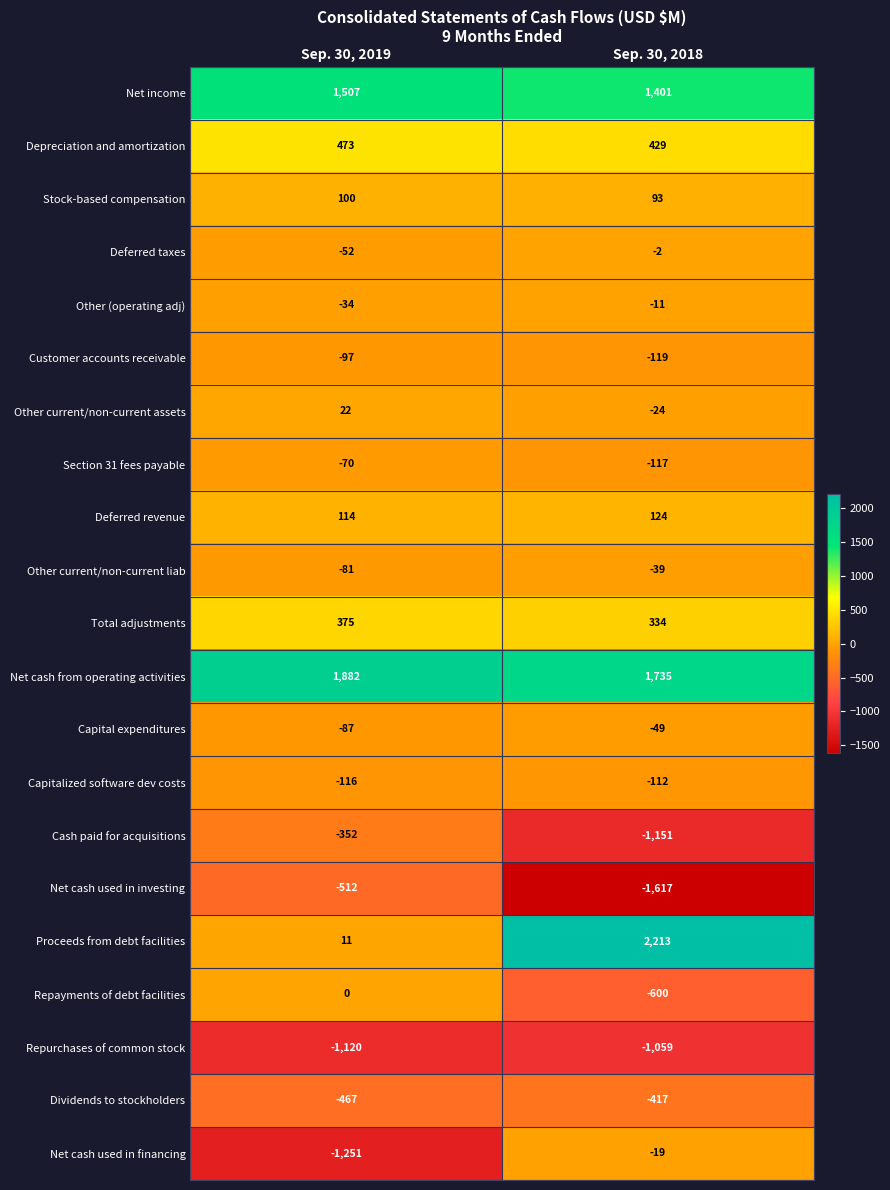

Between Sep. 30, 2019 and Sep. 30, 2018, which series saw the biggest shift?

Proceeds from debt facilities